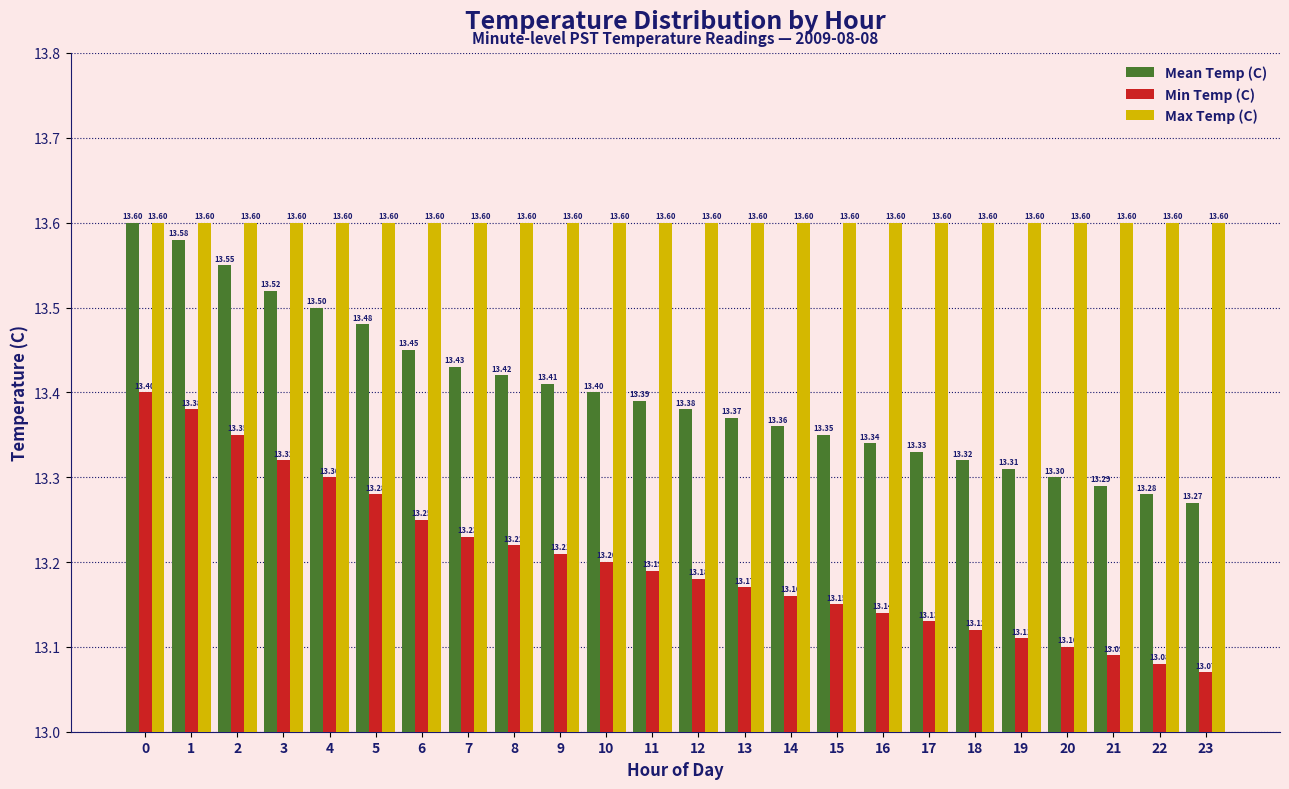

What is the difference between the highest and lowest values at 16?

0.5